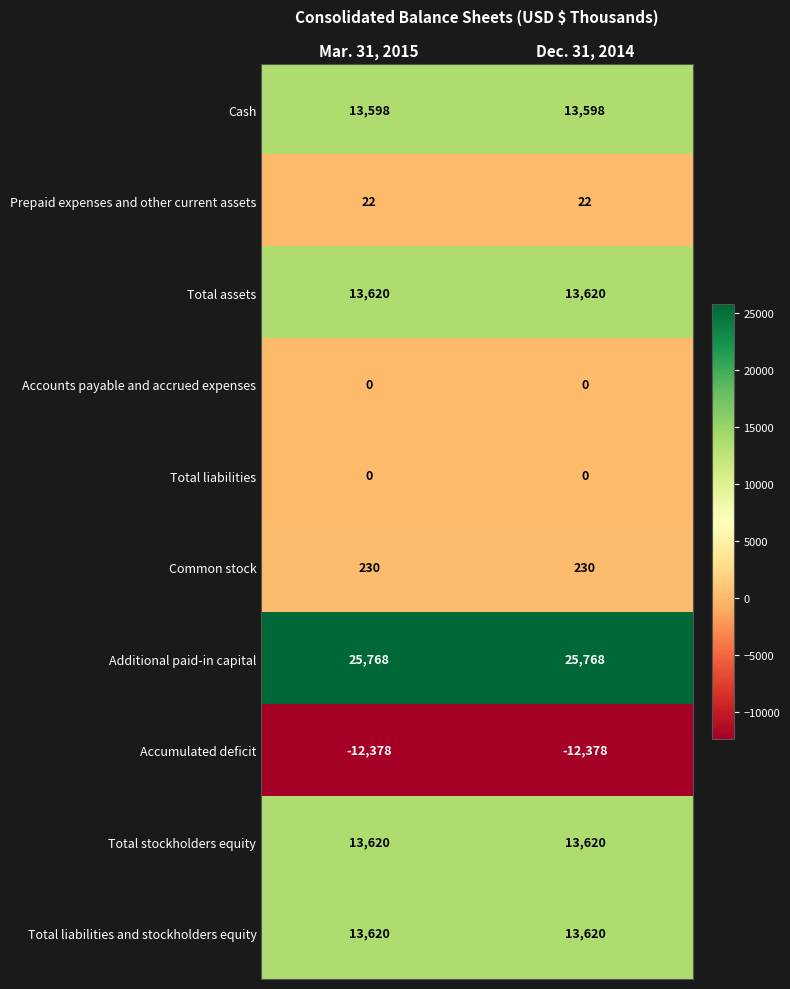

What is the greatest value displayed?

25768